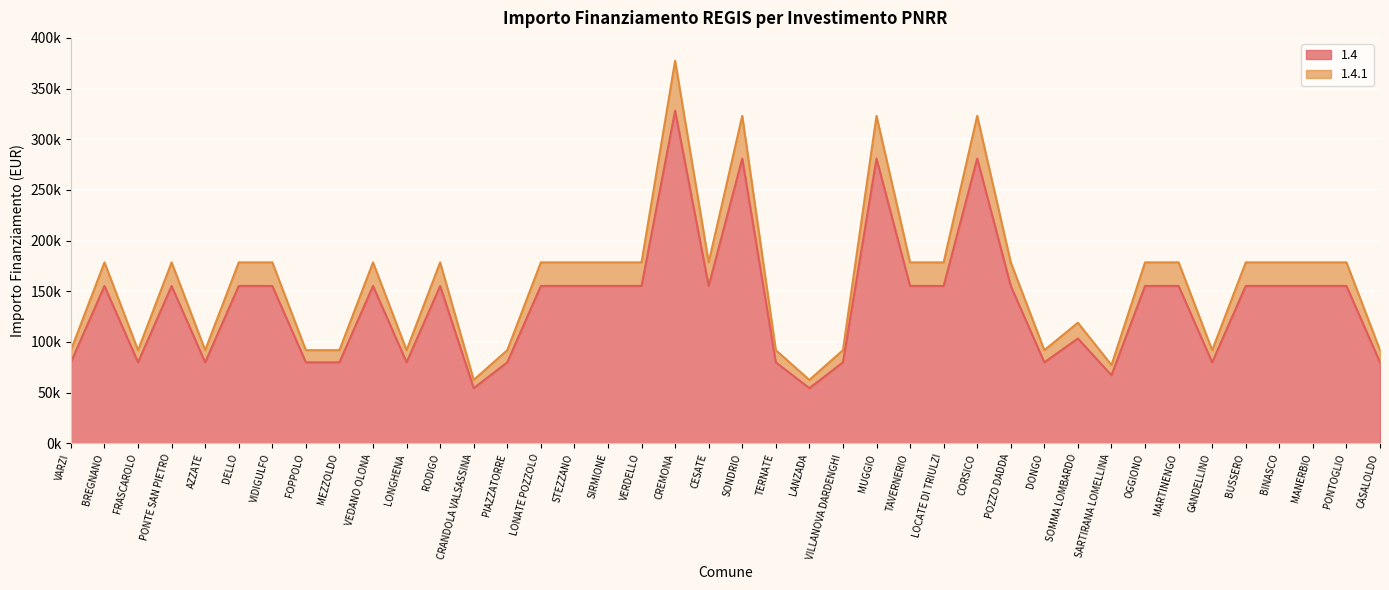

At which category is the sum across all series the highest?

CREMONA